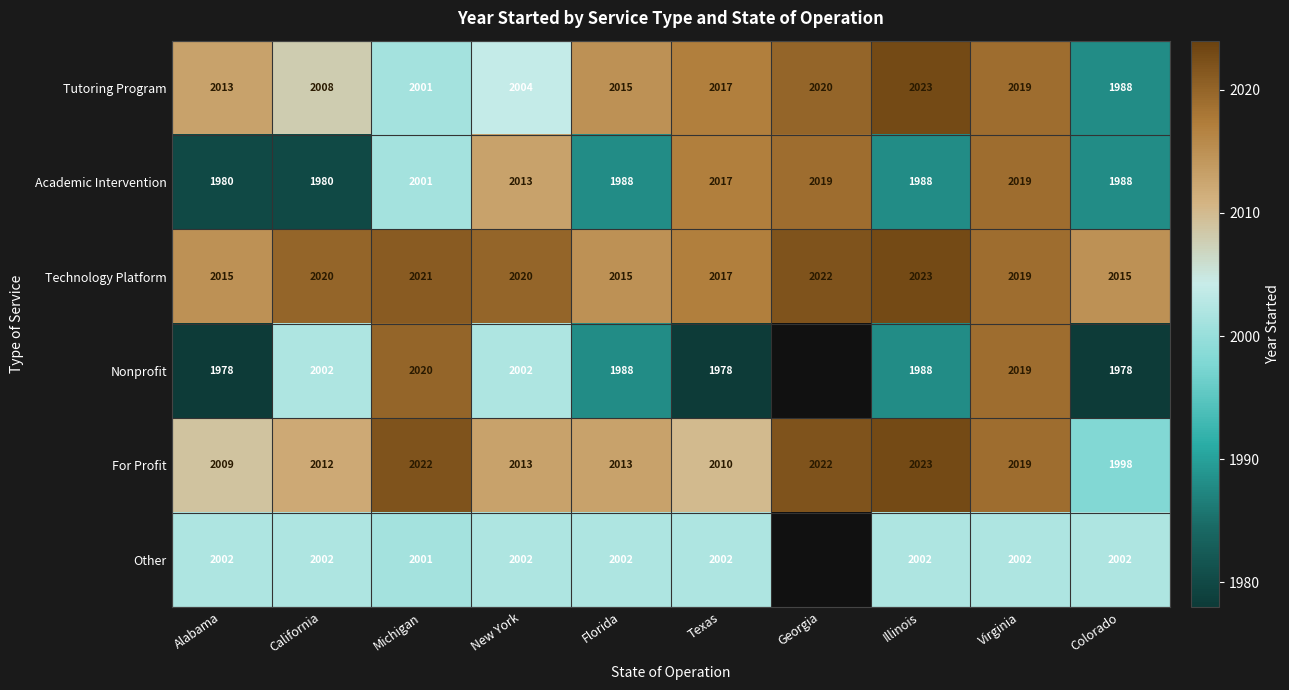

Which category has the lowest value across all series?

Alabama